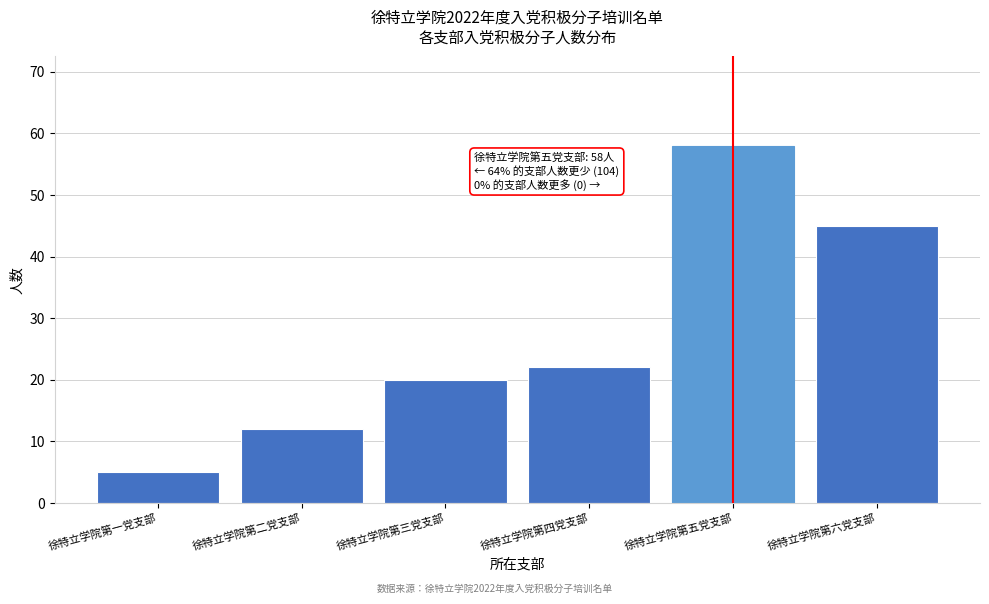

Reading left to right, transcribe all the data shown in this chart.

5	12	20	22	58	45